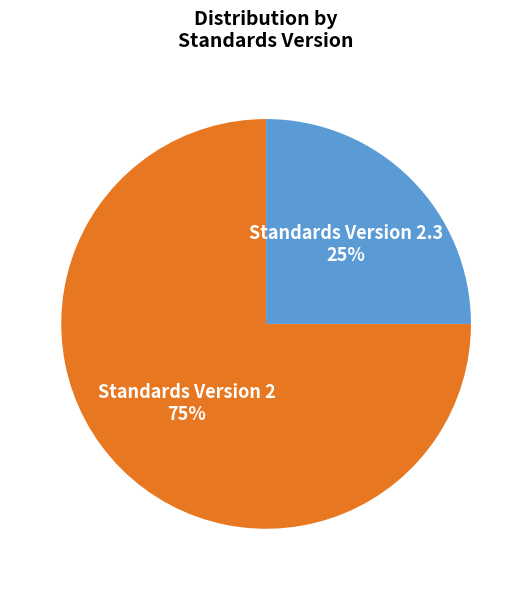

To the nearest percent, what is the average slice percentage?

50%